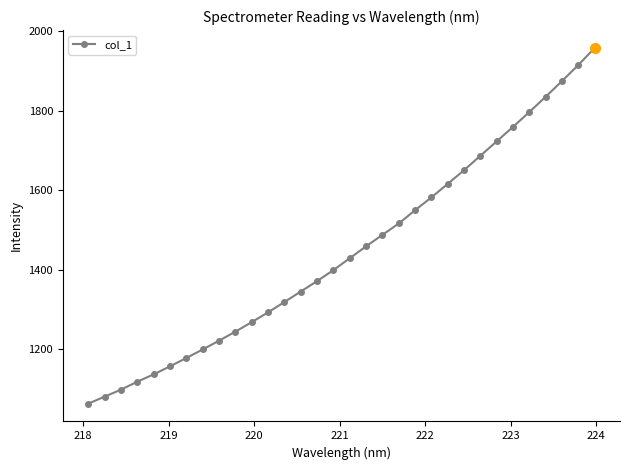

What is the sum of all values?

46320.6